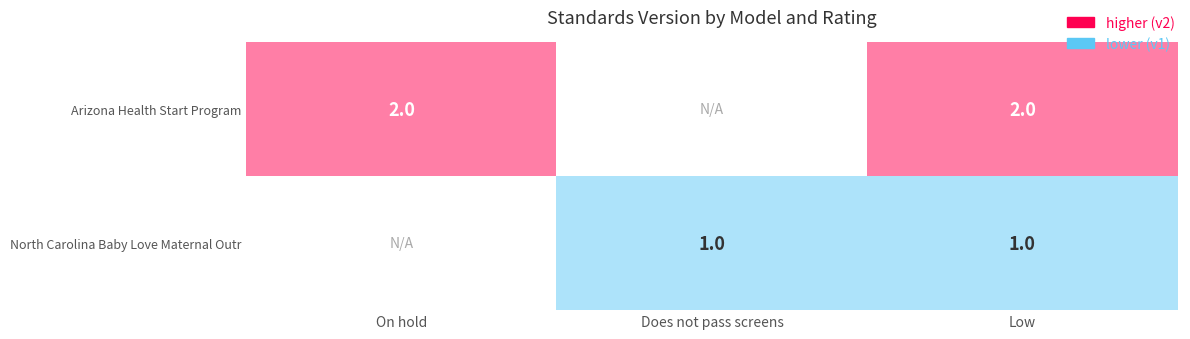

Rank the series at Low from lowest to highest value.

North Carolina Baby Love Maternal Outr, Arizona Health Start Program